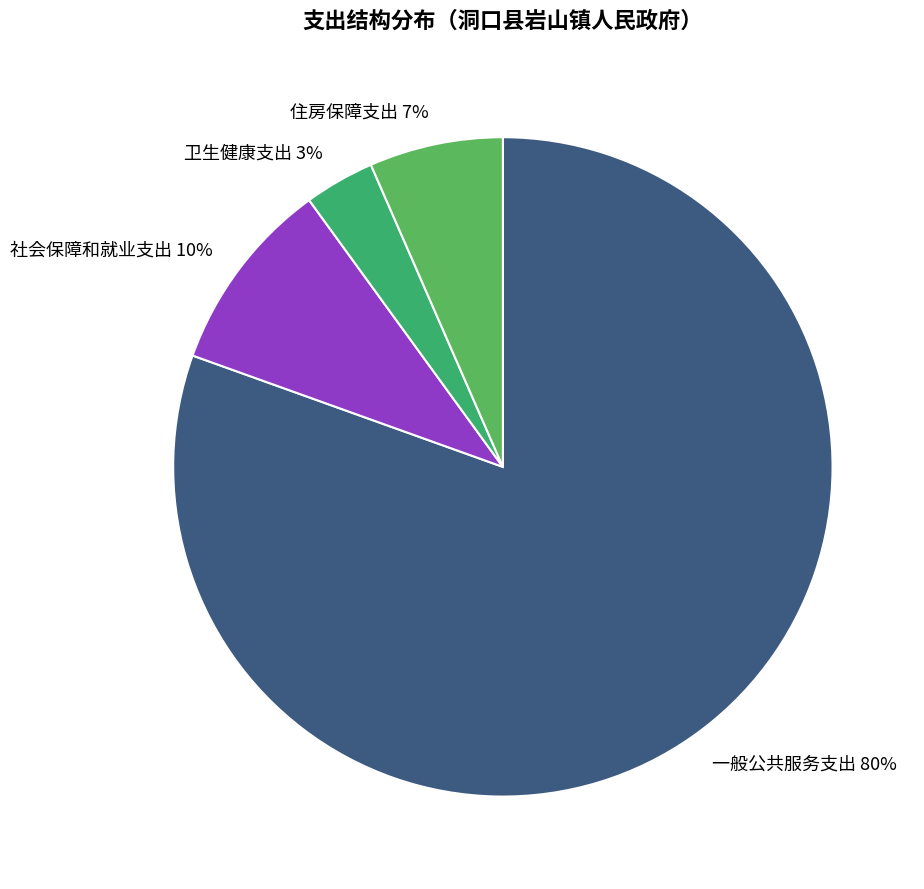

Between 社会保障和就业支出 and 住房保障支出, which is larger?

社会保障和就业支出